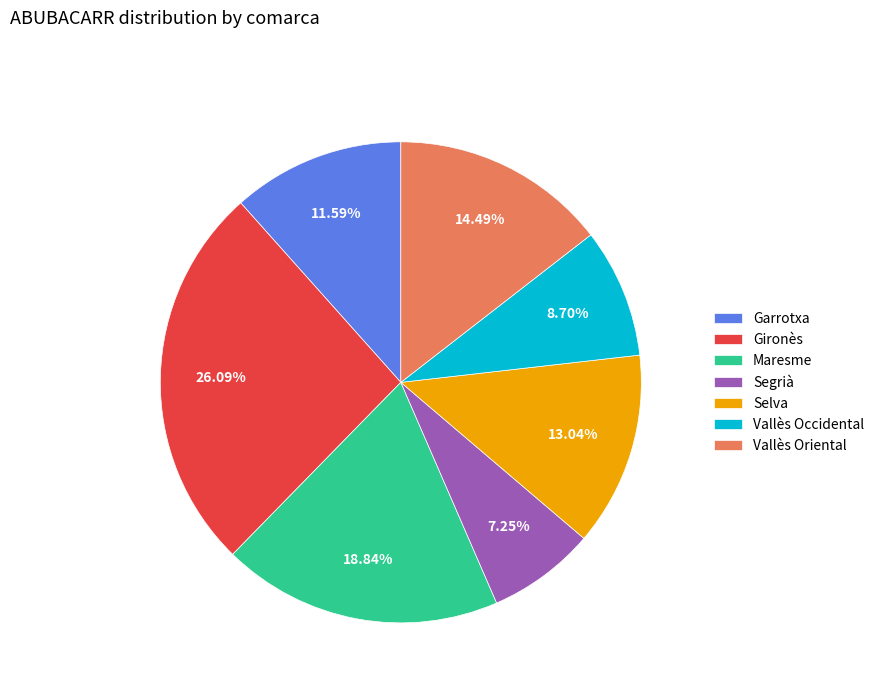

Rank the categories by value from lowest to highest.

Segrià, Vallès Occidental, Garrotxa, Selva, Vallès Oriental, Maresme, Gironès